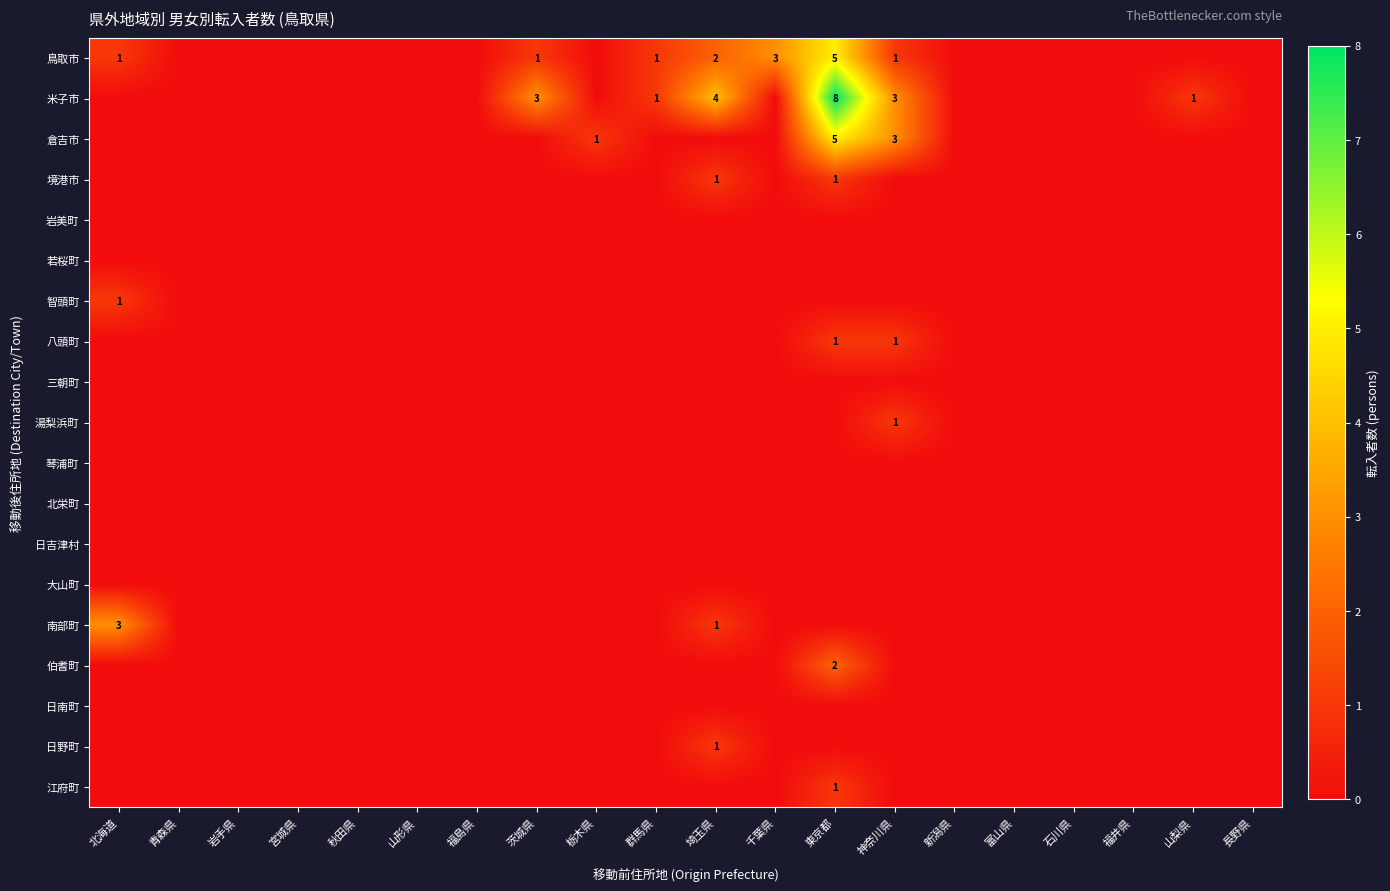

Which has a higher value, 群馬県 or 東京都?

東京都